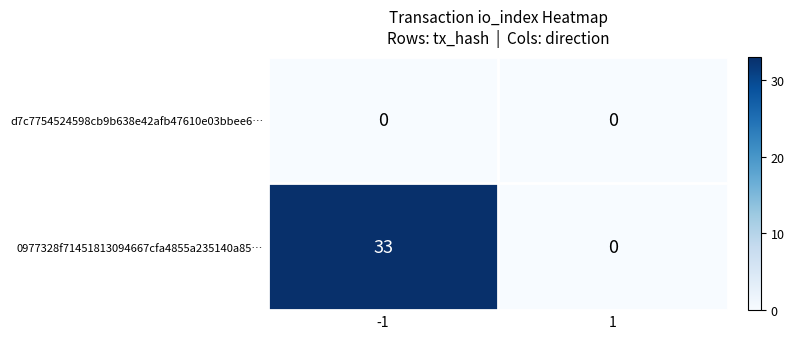

At how many categories does at least one series exceed 10?

1